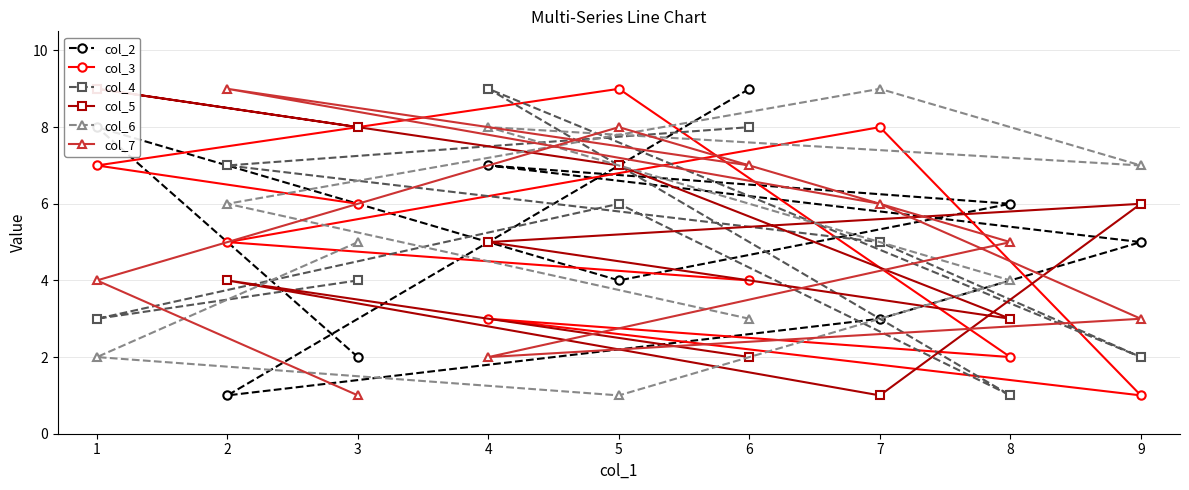

True or false: col_7 has more than 0 points higher than both neighbors.

True